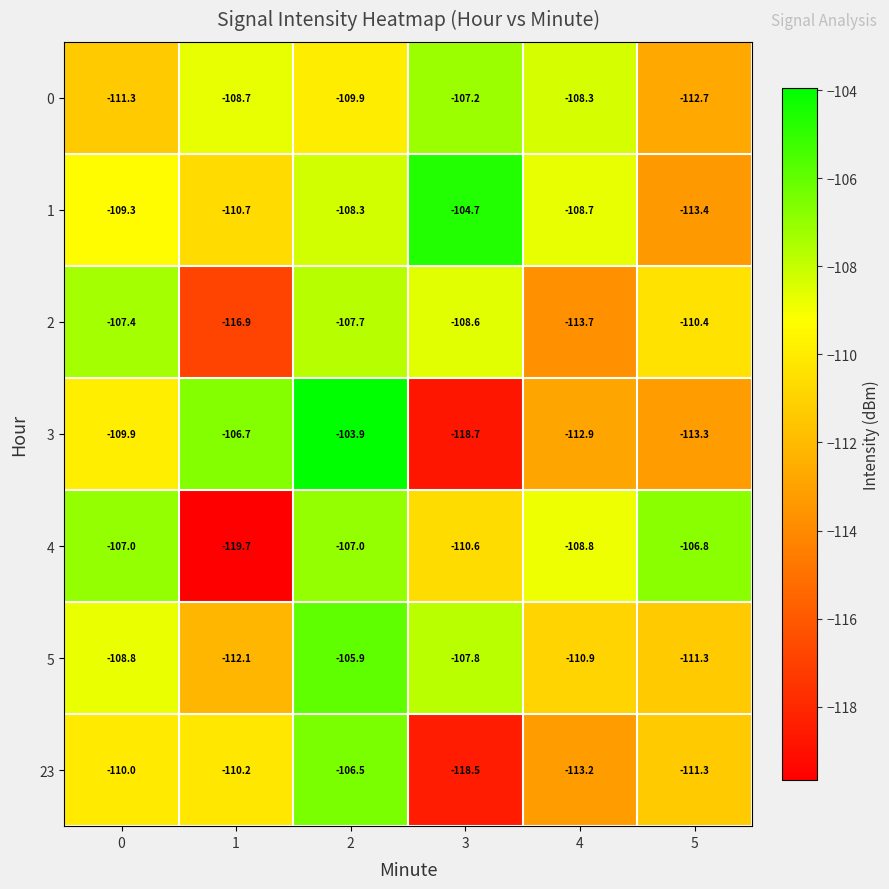

What is the minimum value shown in the chart?

-119.7